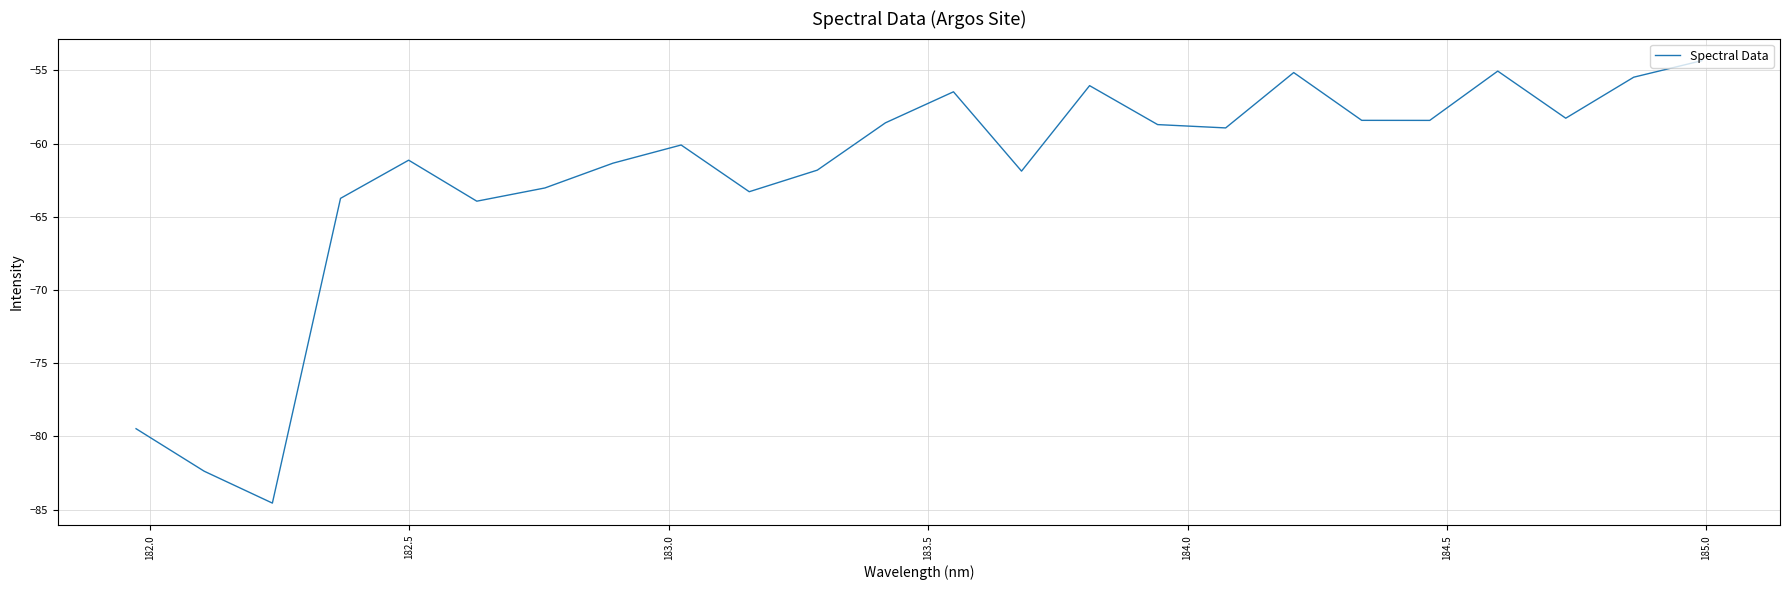

What is the difference between the maximum and minimum values?

30.2